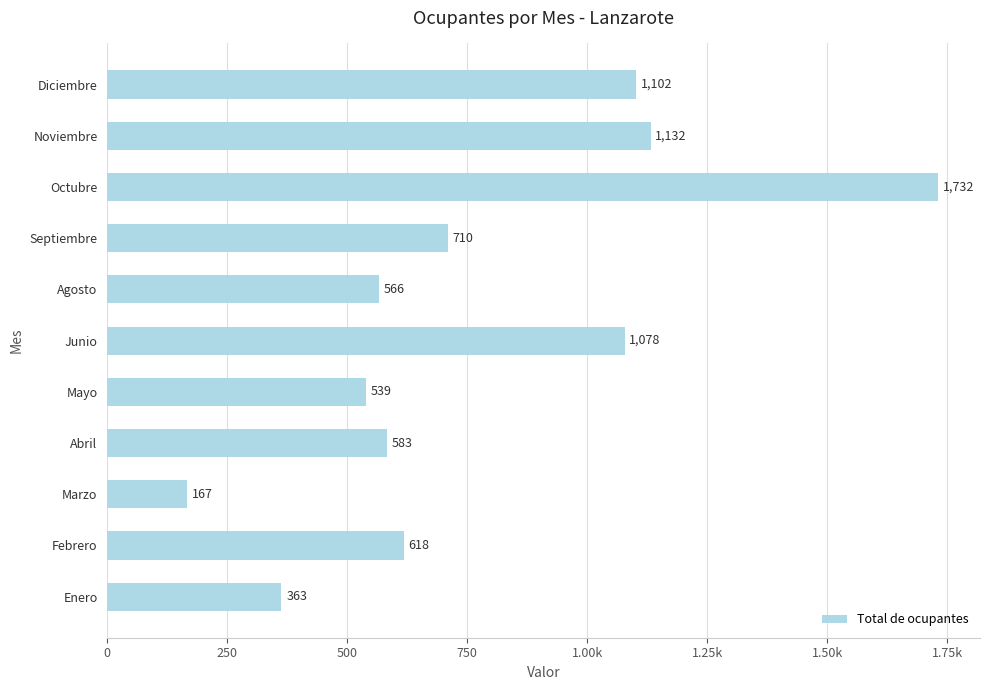

Does the chart contain any negative values?

No